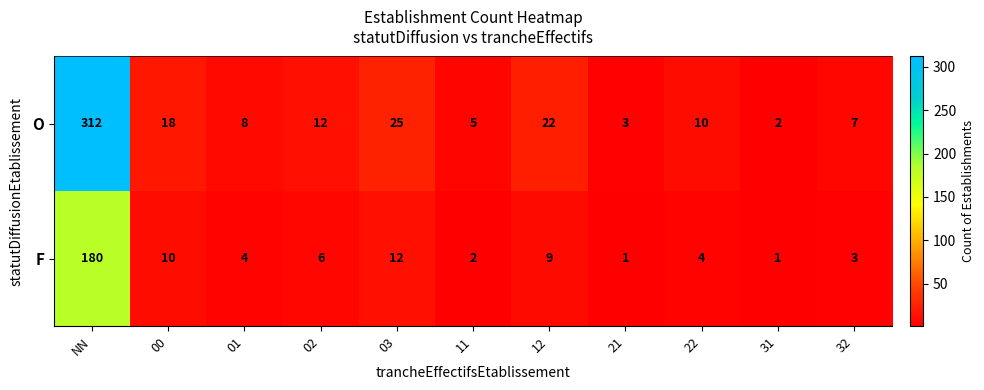

Where is F nearest to the value 90?

03